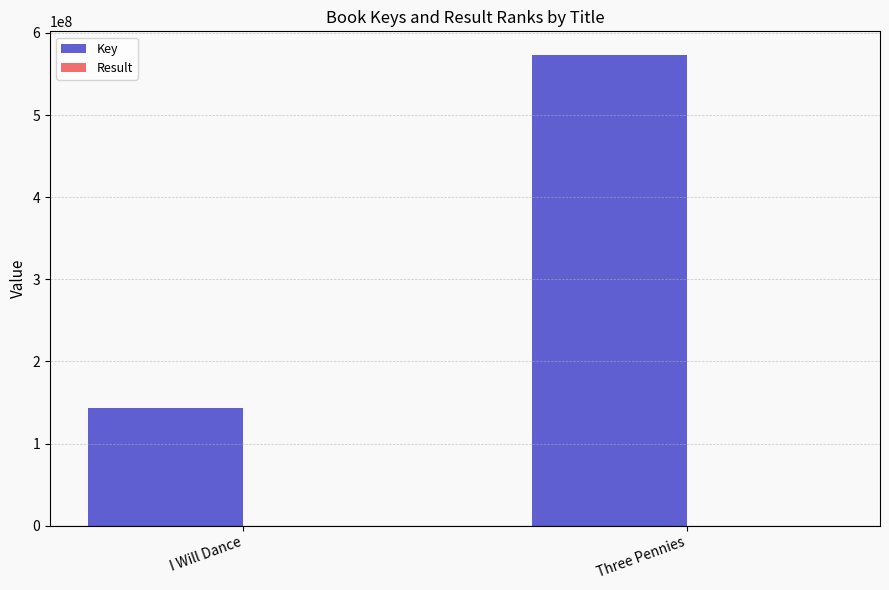

What is the greatest value displayed?

573358033